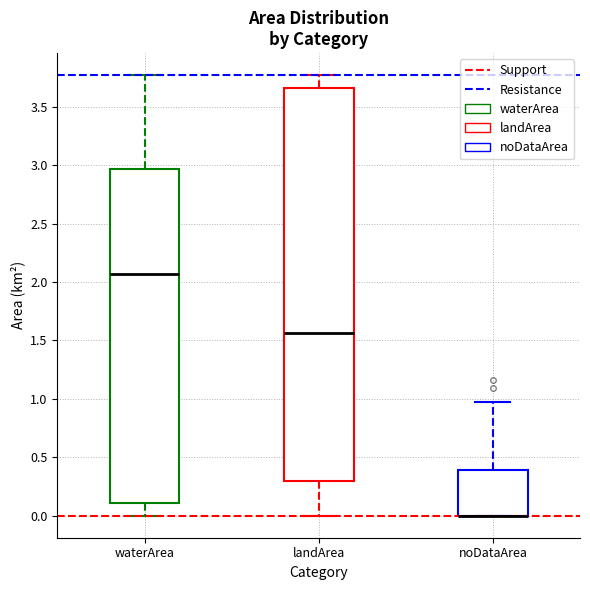

Reading left to right, read every box against the y-axis: the position of its median line, the range the box covers, and the ends of its whiskers. The values are not printed on the chart, so give them approximately, as read against the axis.

waterArea: median 2.05, box 0.10 to 2.95, whiskers 0.00 to 3.75
landArea: median 1.55, box 0.30 to 3.65, whiskers 0.00 to 3.75
noDataArea: median 0.00 (drawn on the box's lower edge), box 0.00 to 0.40, whiskers 0.00 to 0.95